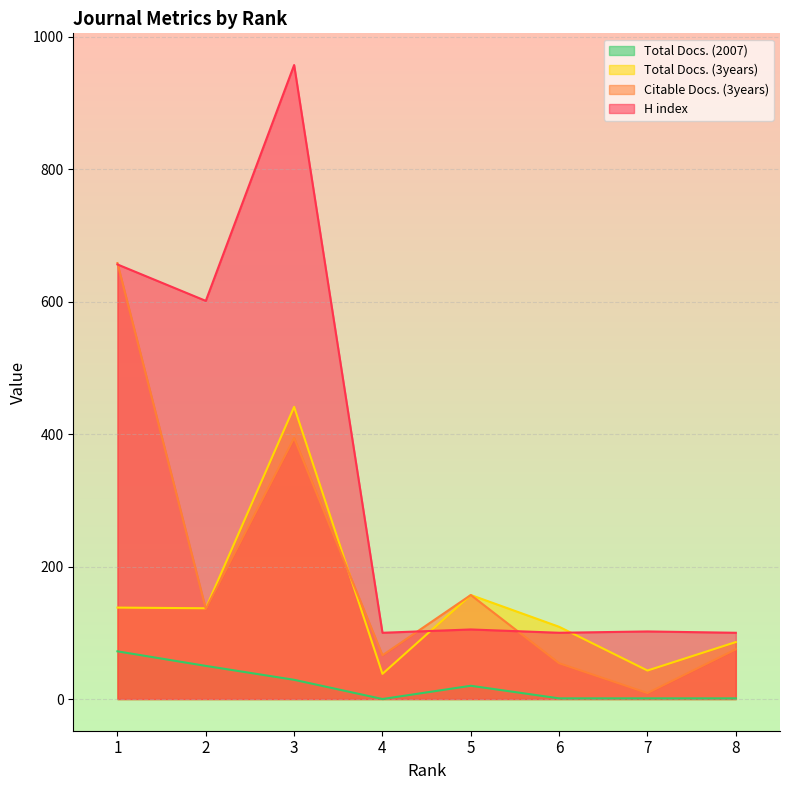

Count the number of categories in the chart.

8